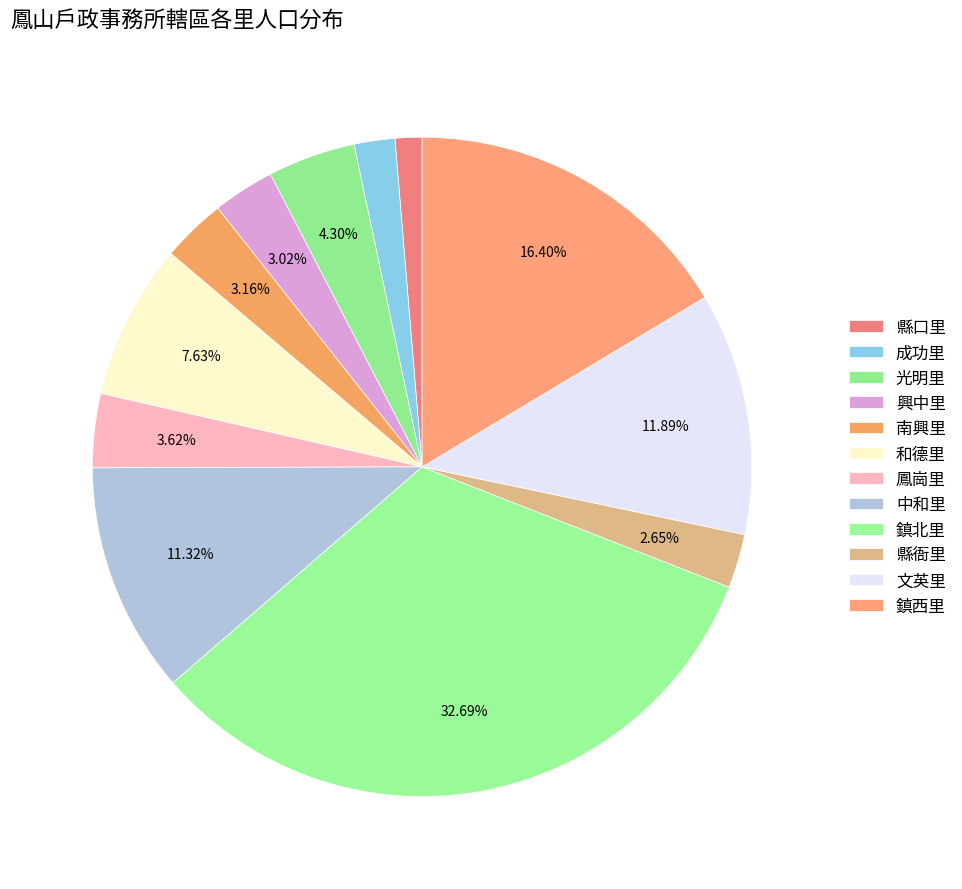

Which category has the biggest portion of the pie?

鎮北里